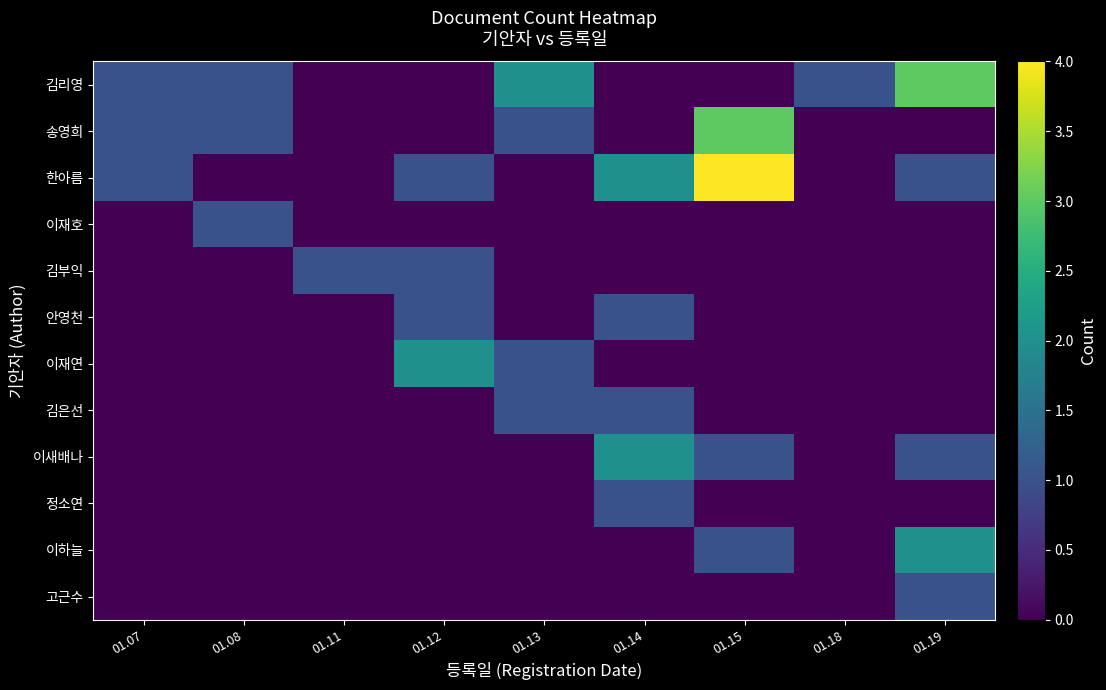

Which label corresponds to the smallest value in the chart?

01.11